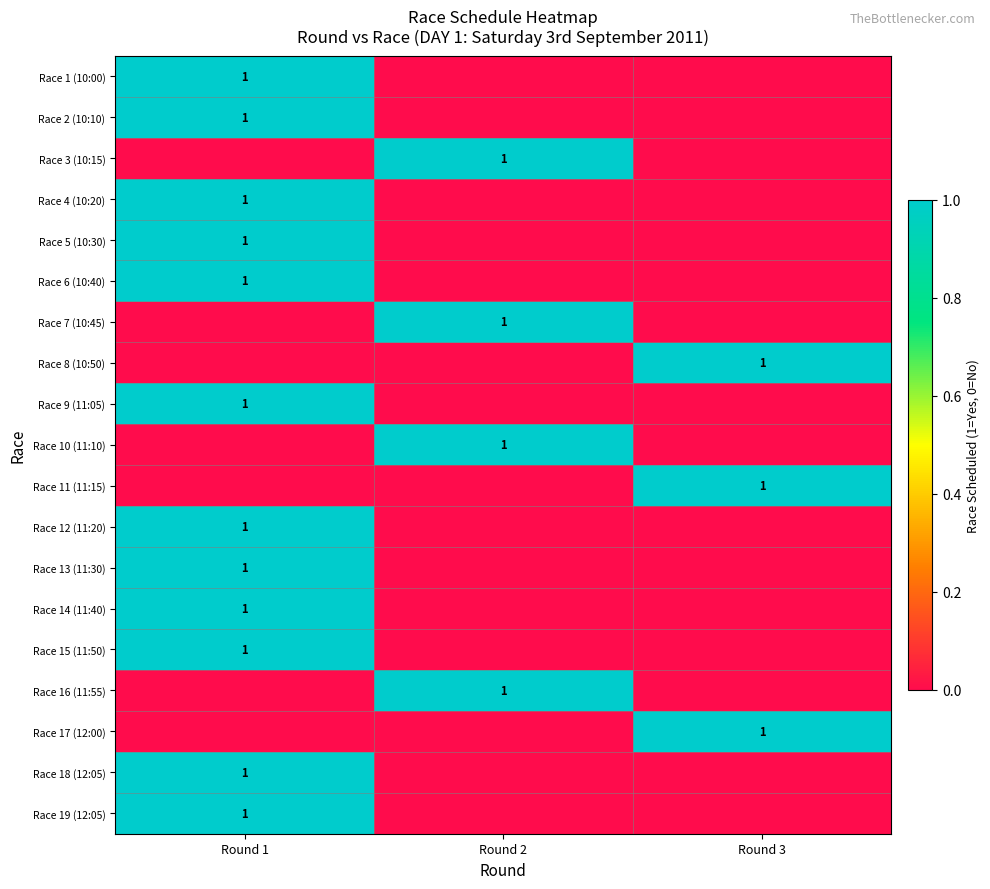

True or false: Race 15 (11:50) has a value of 0 at Round 1.

False